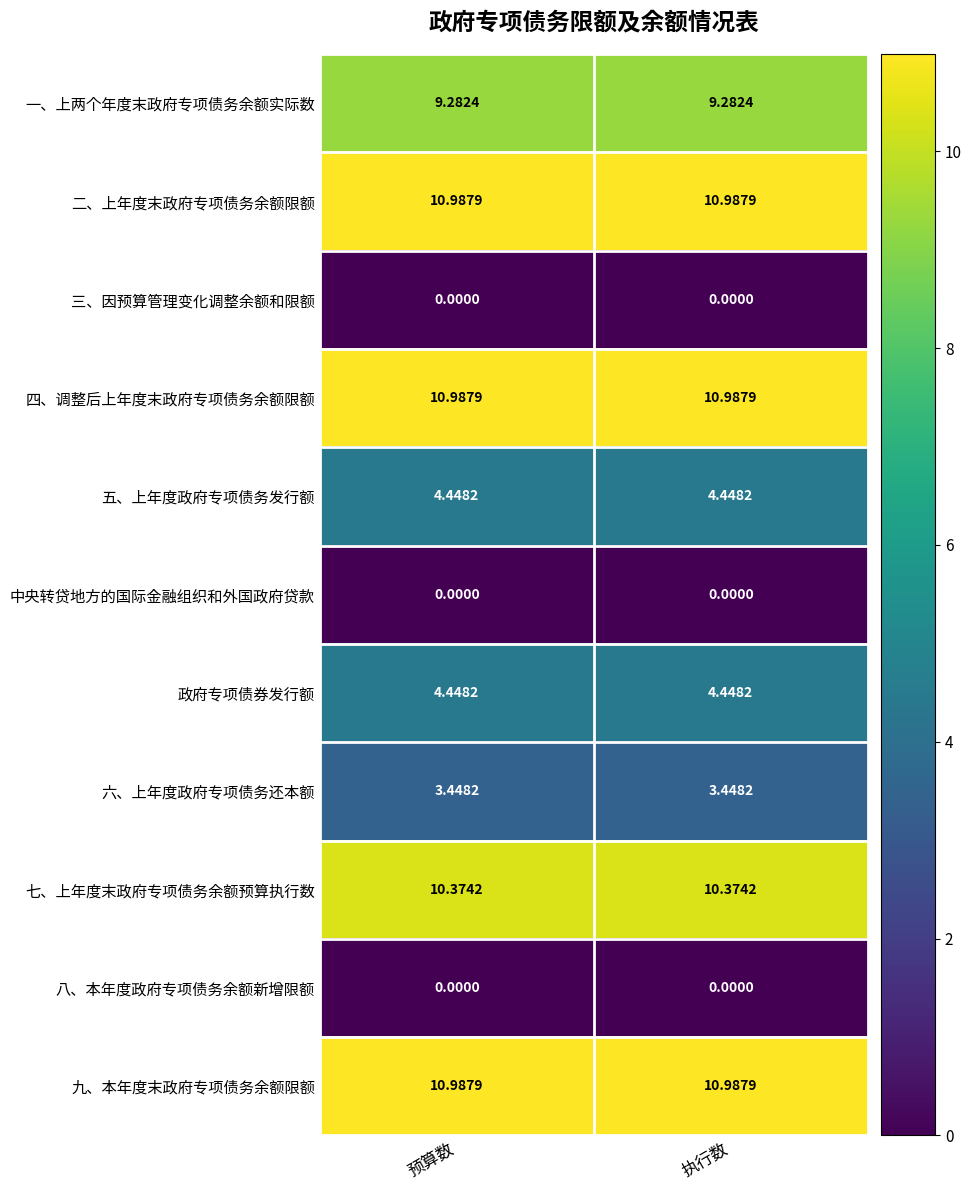

Is the value of 政府专项债券发行额 at 执行数 greater than the value of 二、上年度末政府专项债务余额限额 at 预算数?

No